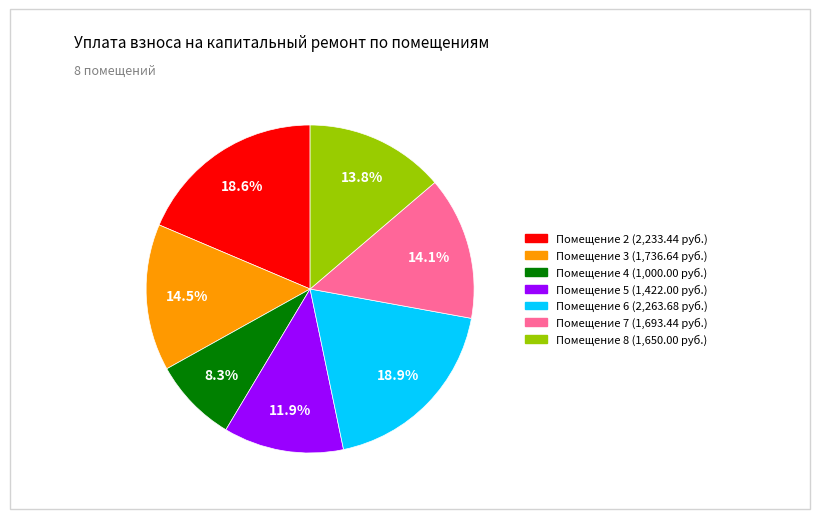

Is there any slice that represents more than half of the pie?

No